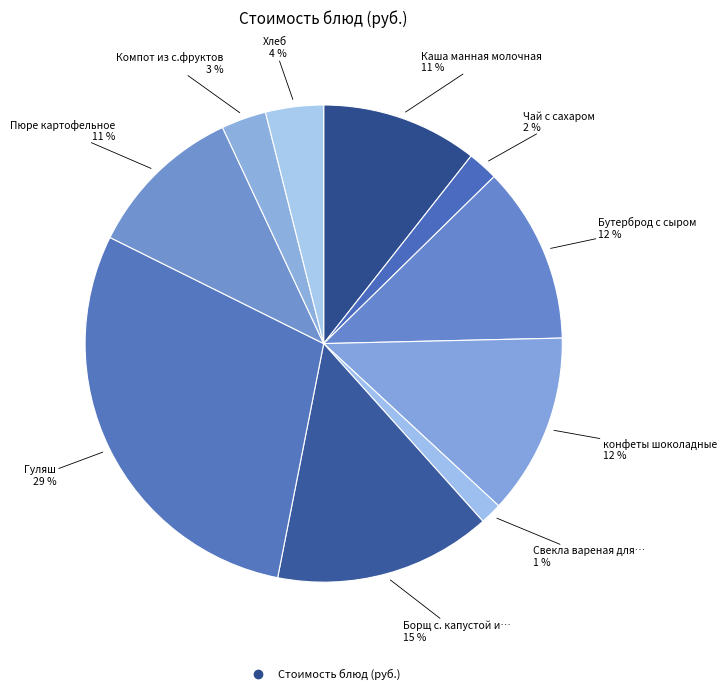

Count the number of slices in the pie.

10